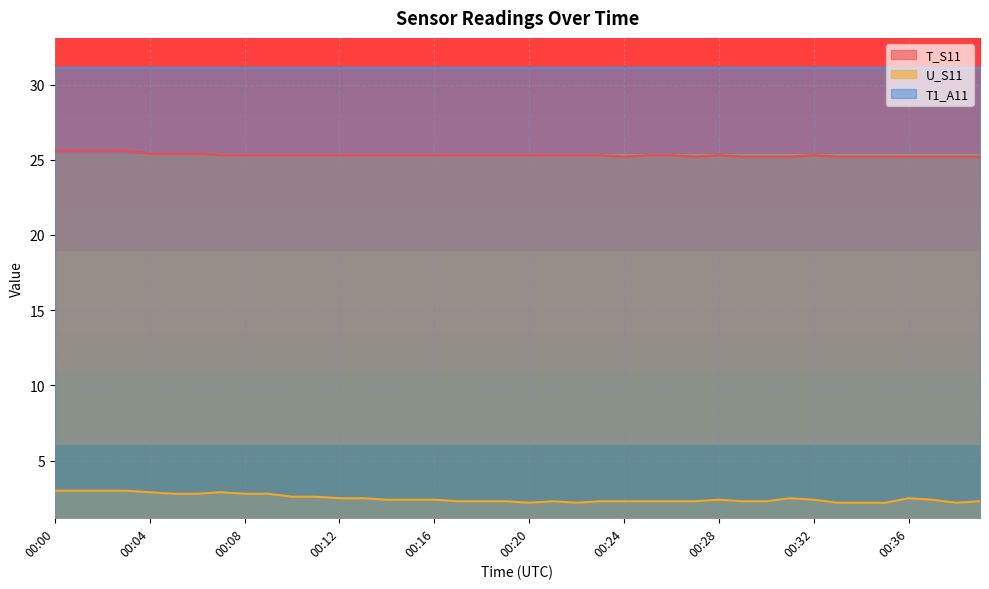

Rank the series by their average value, from highest to lowest.

T1_A11, T_S11, U_S11